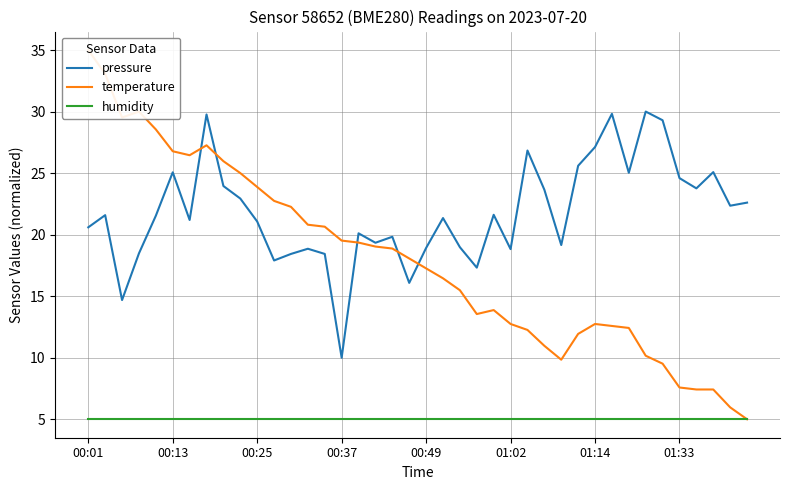

How many distinct data groups are displayed?

3